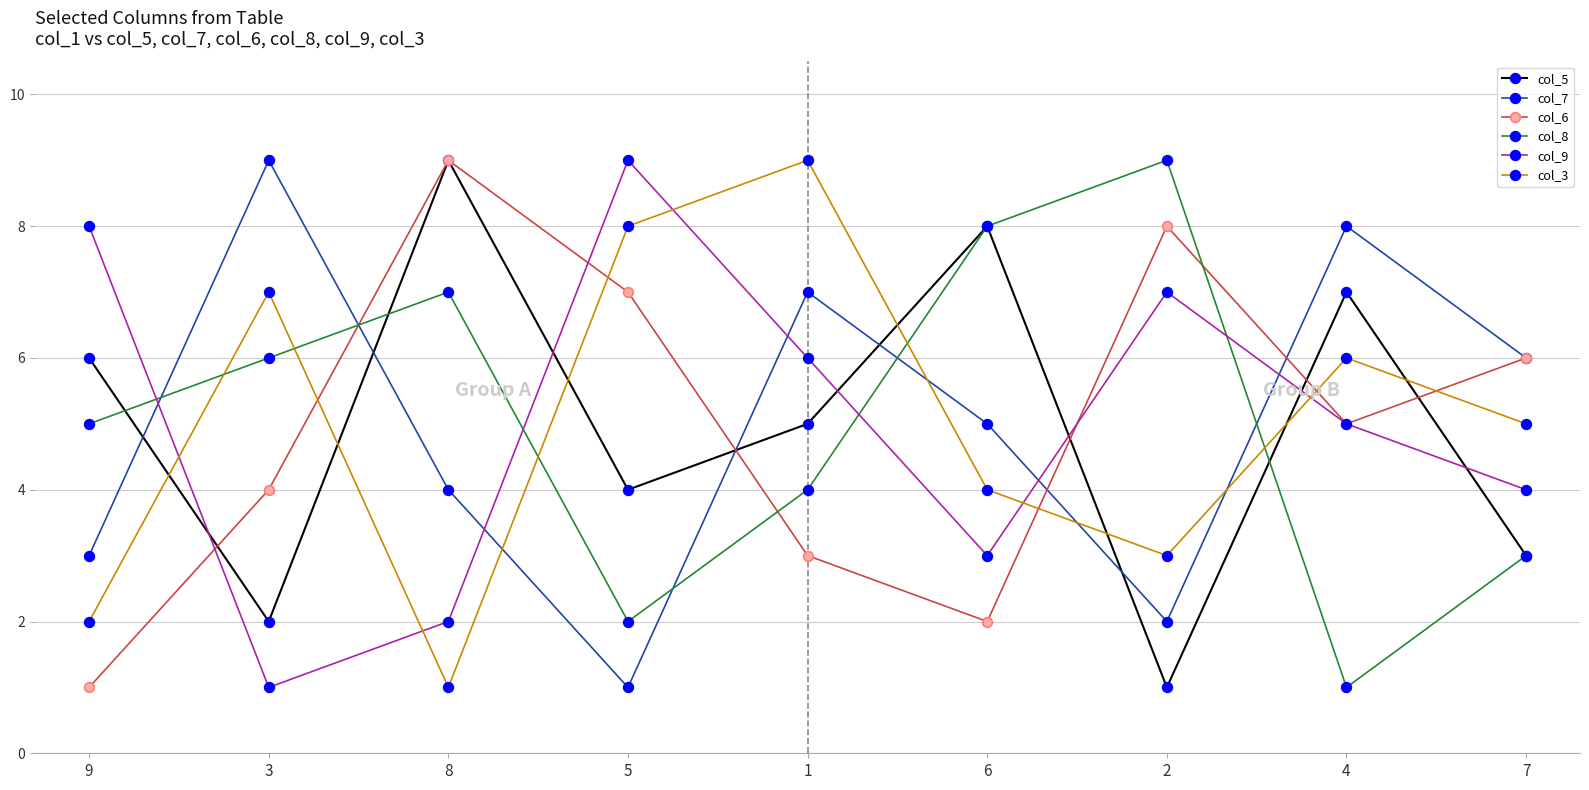

What position from the right is 5?

6